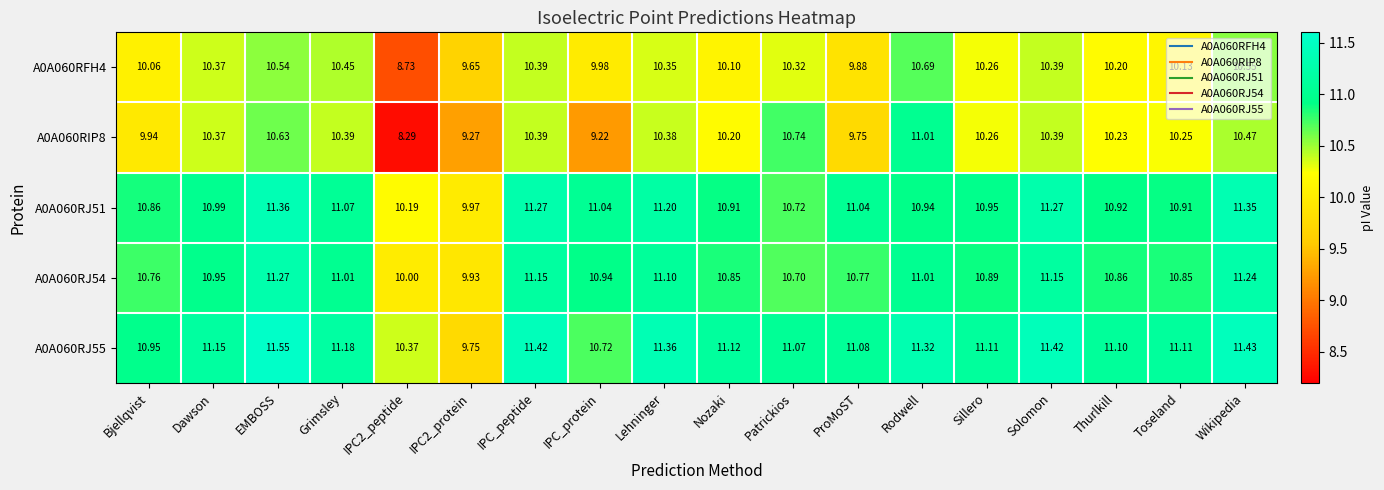

At which label does A0A060RJ55 first exceed 11?

Dawson